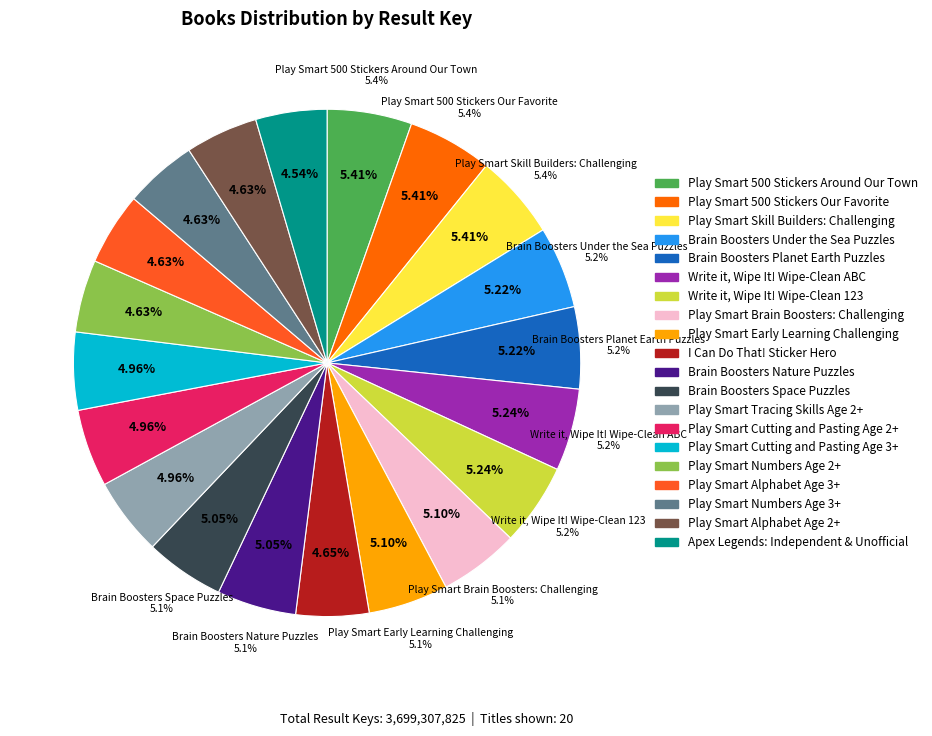

How many slices are in this pie chart?

20